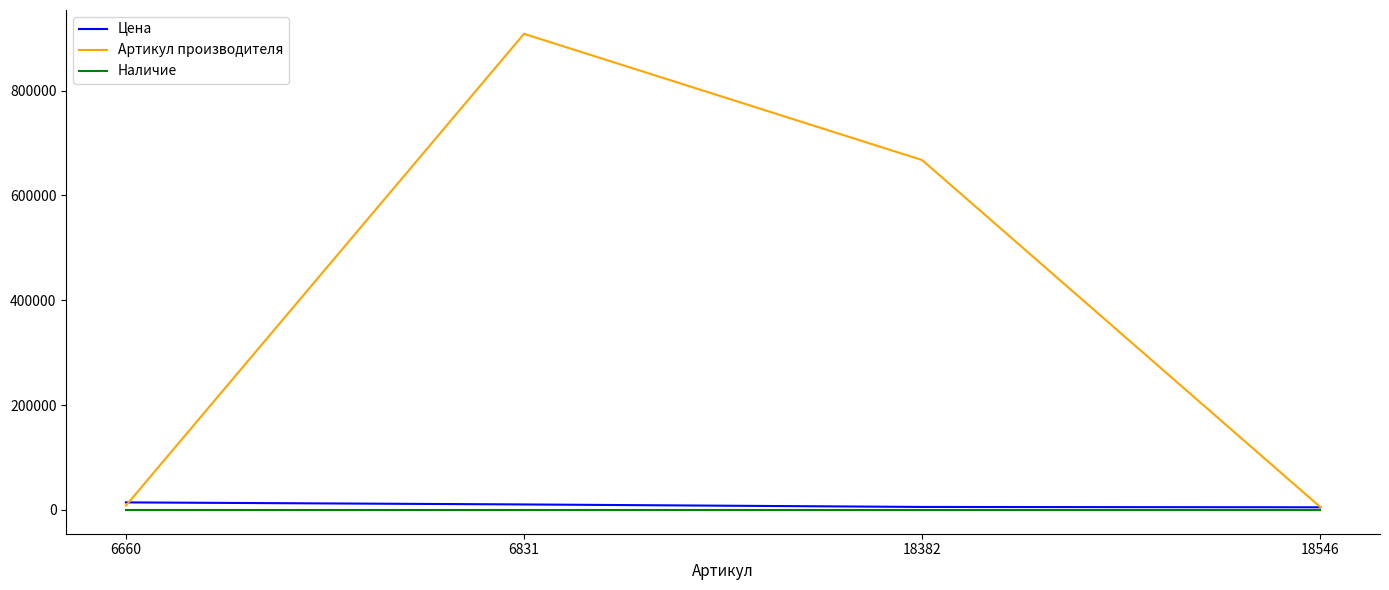

Which series has the largest total across all categories?

Артикул производителя